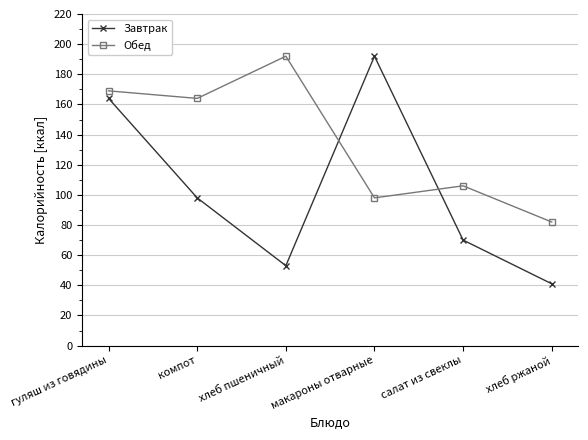

What is the difference between the maximum and second lowest values in the Завтрак series?

139